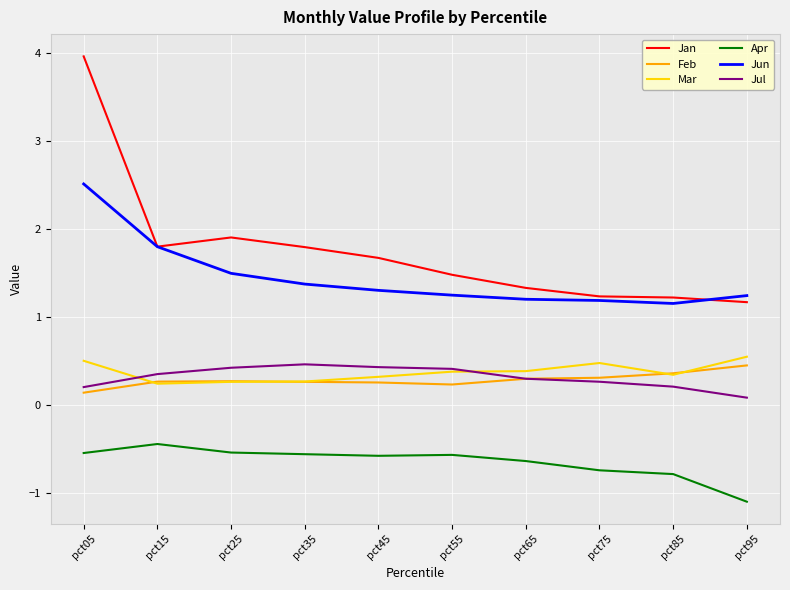

Read the Feb value at pct55.

0.2